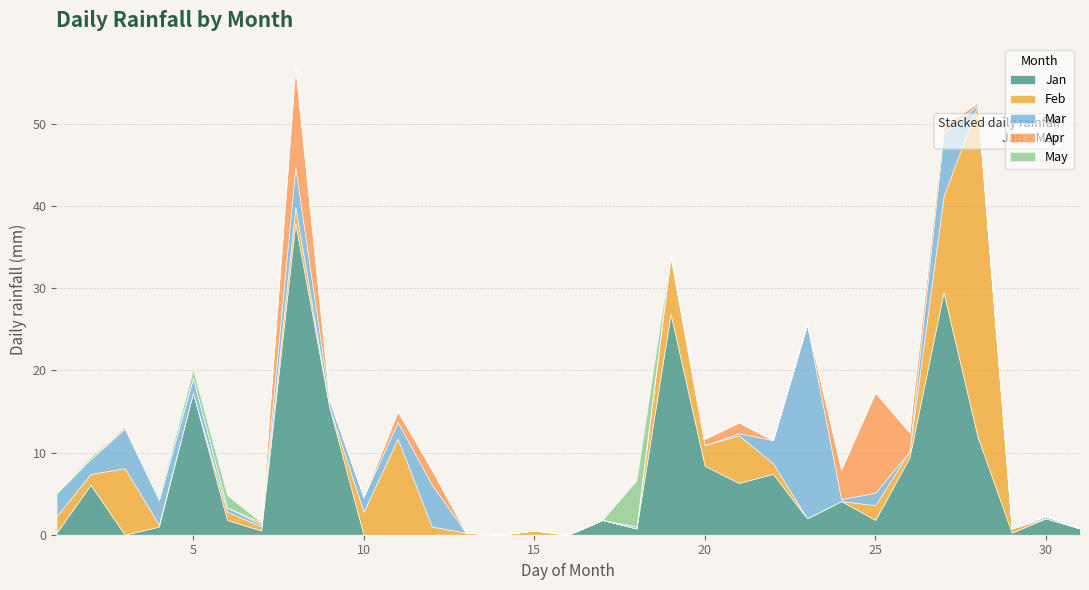

Which has a higher value, 14 or 19?

19